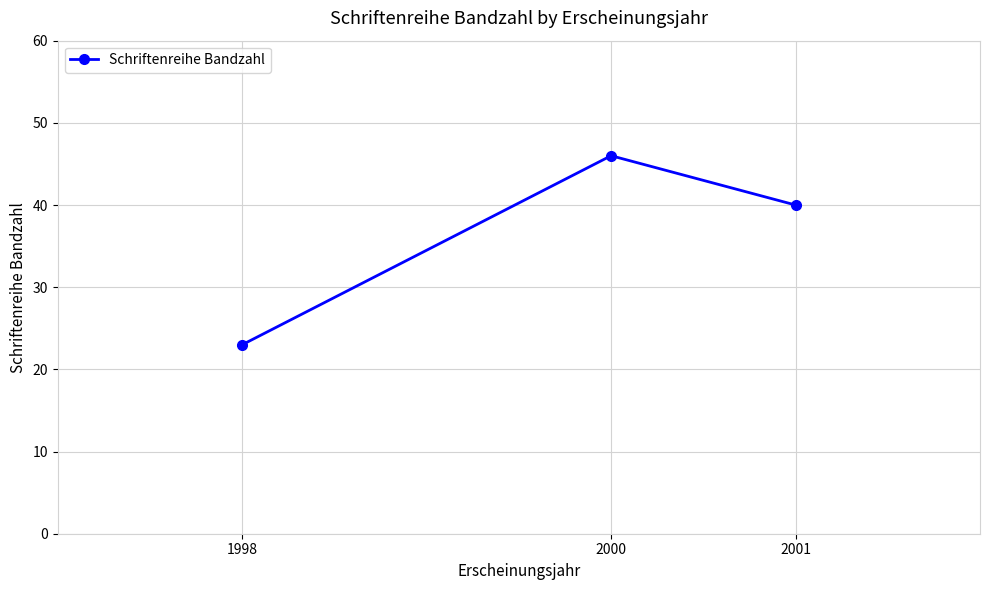

What is the ratio of the value at 1998 to the value at 2000?

0.5